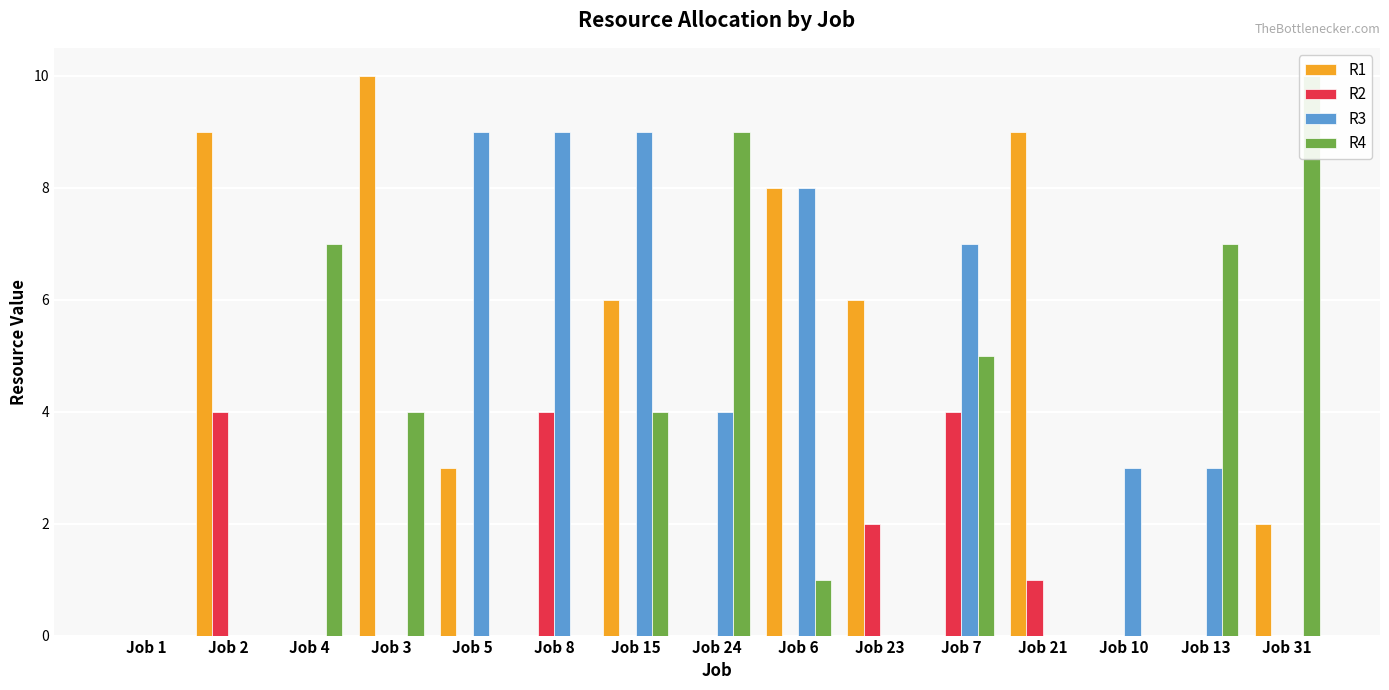

Which category has the highest value in the R1 series?

Job 3